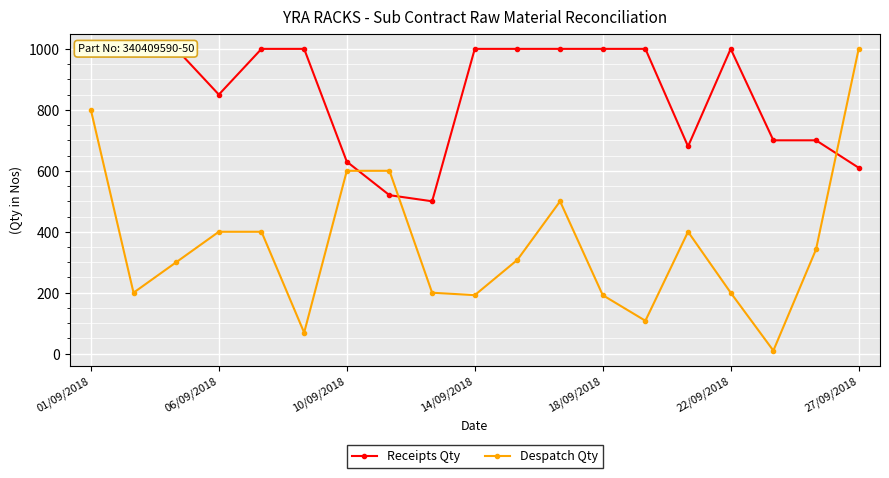

True or false: Despatch Qty has more than 0 points higher than both neighbors.

True